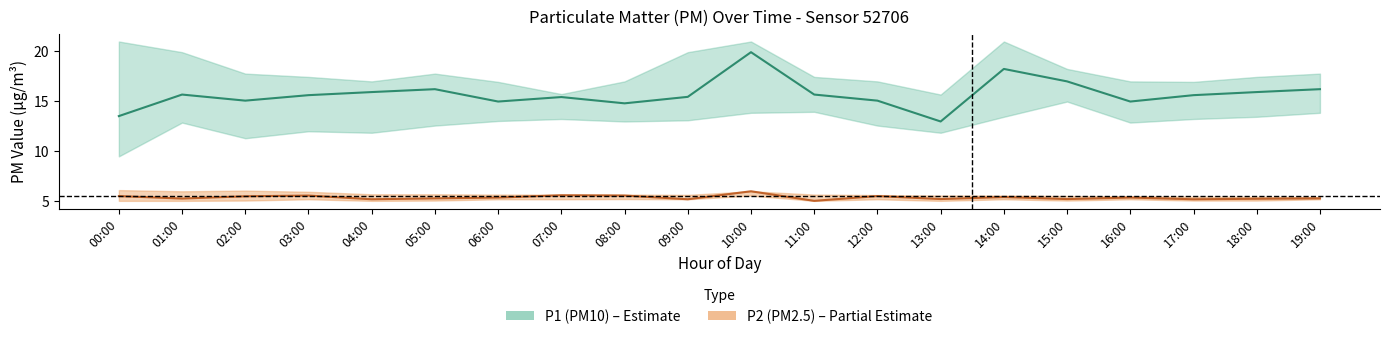

True or false: P1_mean and P2_mean cross at least once.

False